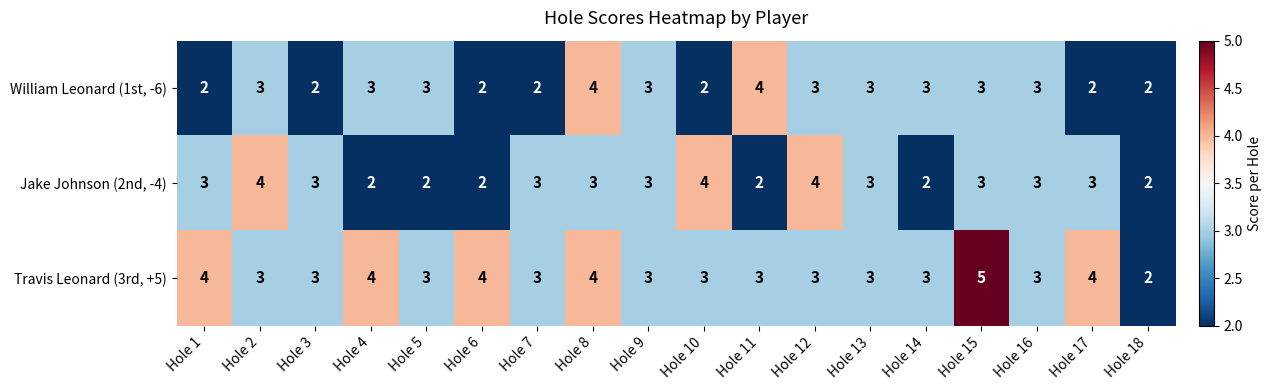

Which series has the widest spread of values?

Travis Leonard (3rd, +5)